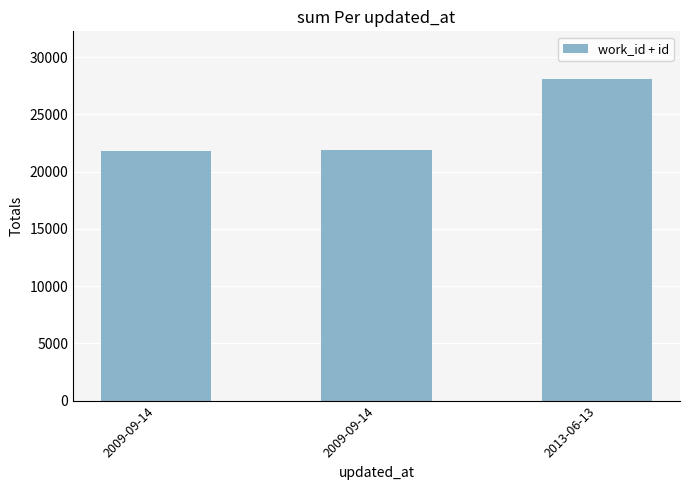

Which has a higher value, 2013-06-13 or 2009-09-14?

2013-06-13